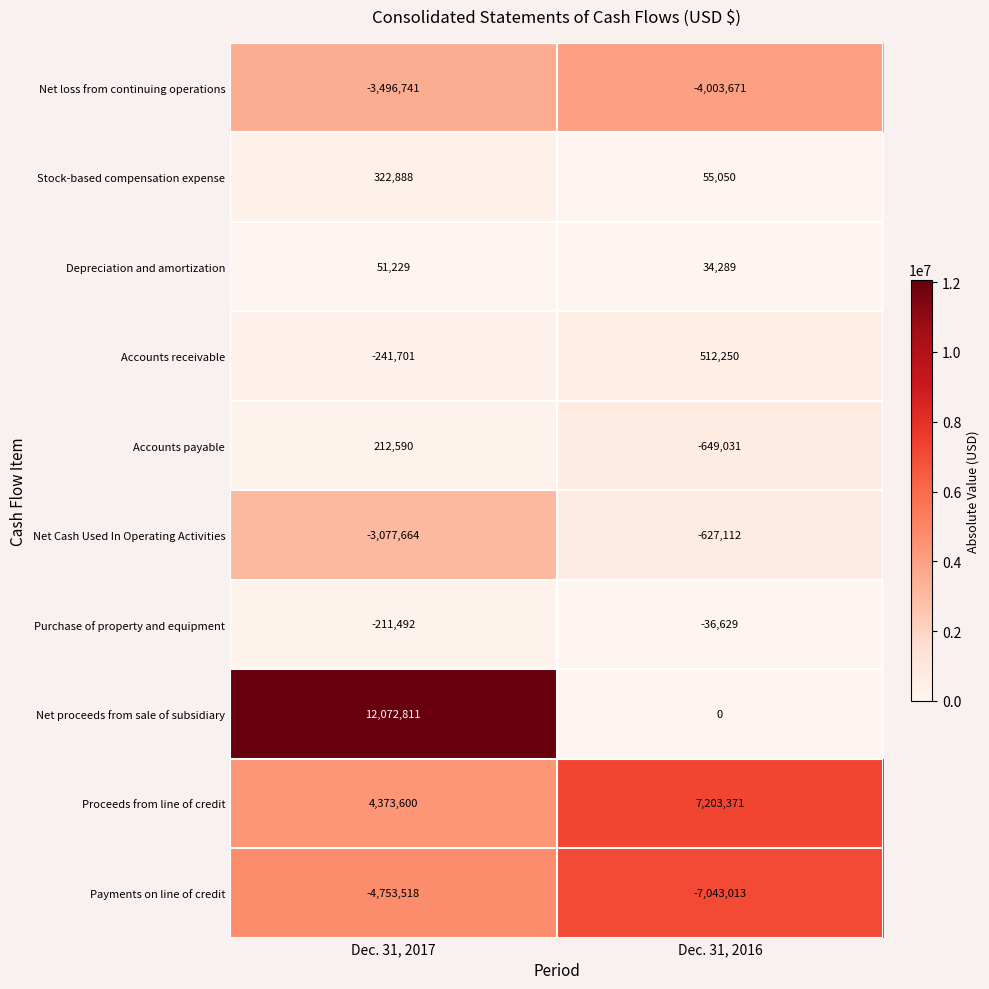

Reading left to right, extract all data points from this chart.

Net loss from continuing operations: -3496741	-4003671
Stock-based compensation expense: 322888	55050
Depreciation and amortization: 51229	34289
Accounts receivable: -241701	512250
Accounts payable: 212590	-649031
Net Cash Used In Operating Activities: -3077664	-627112
Purchase of property and equipment: -211492	-36629
Net proceeds from sale of subsidiary: 12072811	0
Proceeds from line of credit: 4373600	7203371
Payments on line of credit: -4753518	-7043013